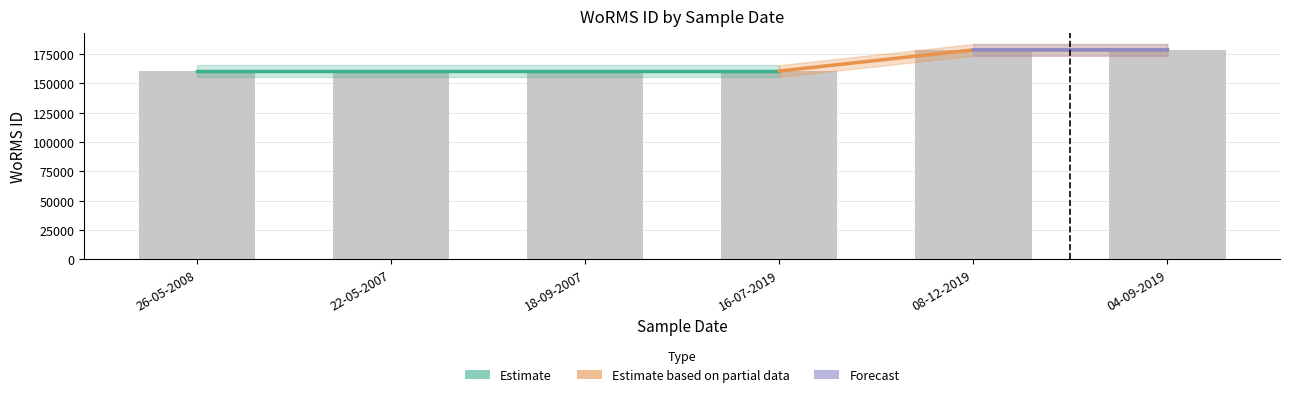

Count the number of values greater than 160576.

2